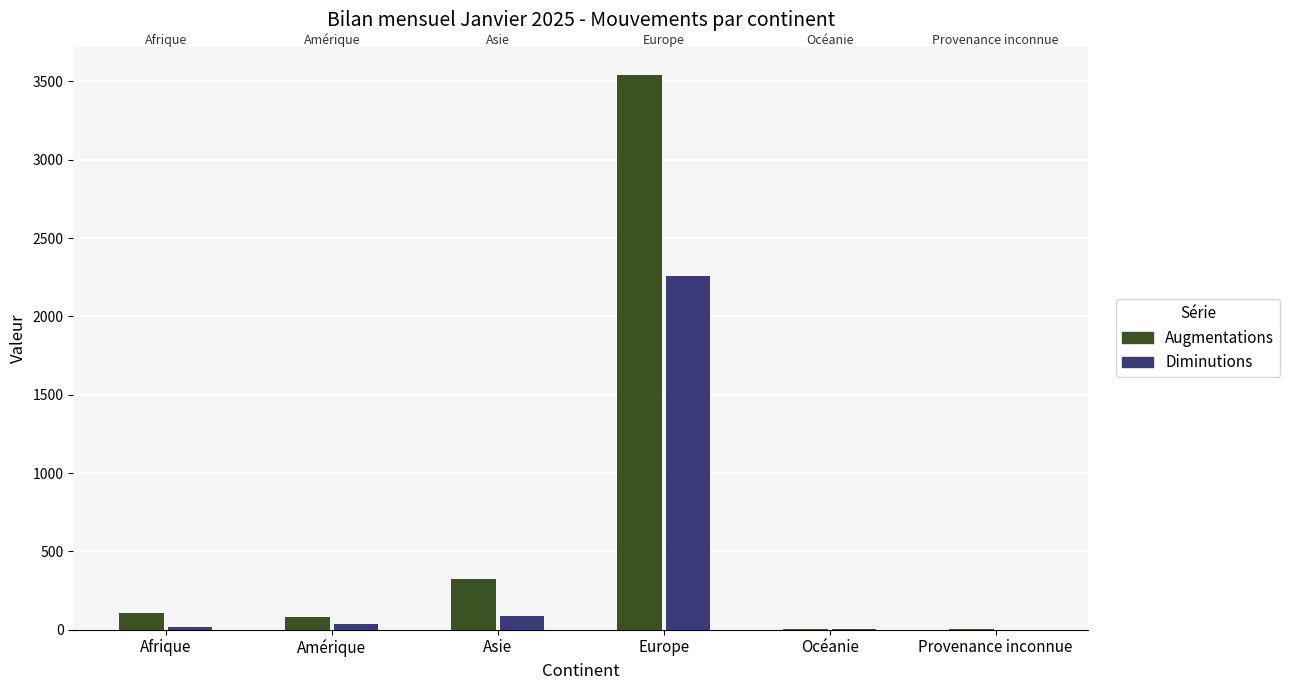

Which series has the largest range (max minus min)?

Augmentations